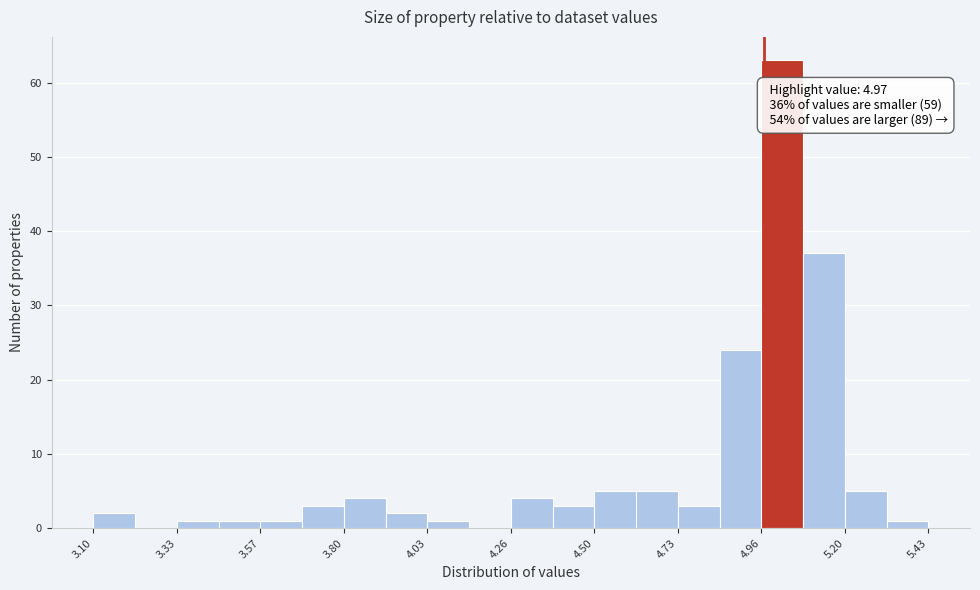

Read against the x-axis, roughly where is the centre of the tallest bar?

5.00